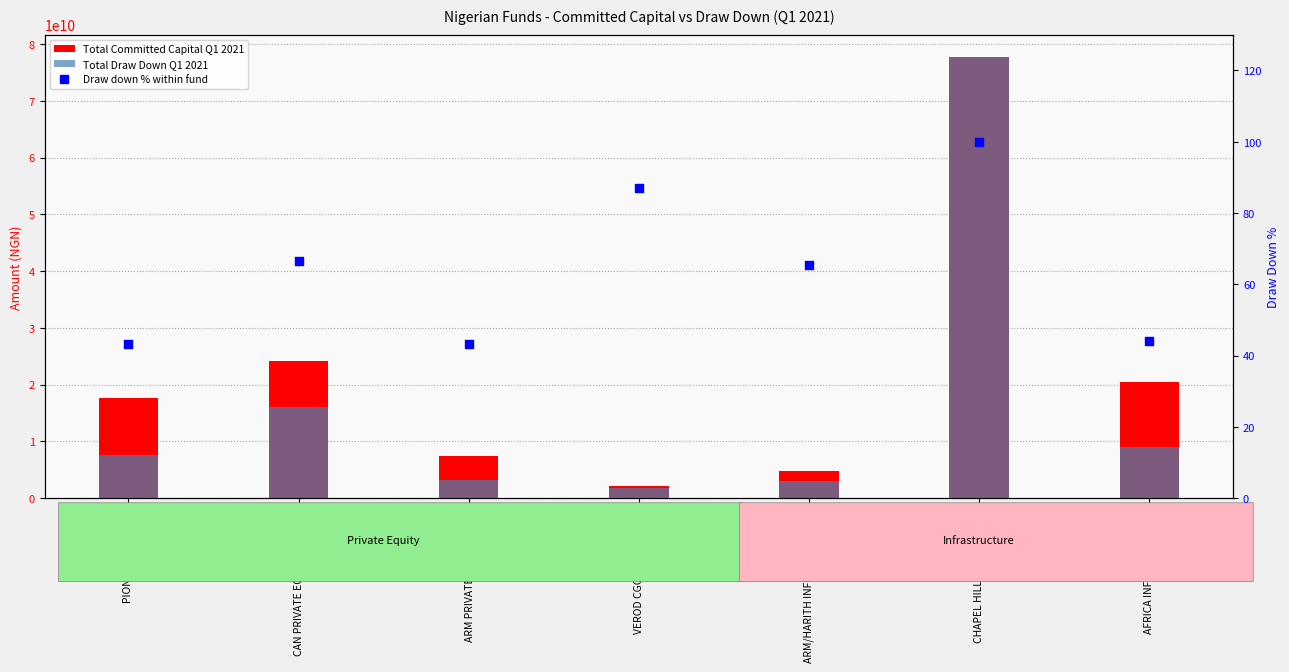

Which series contains the highest Y value?

Total Committed Capital Q1 2021